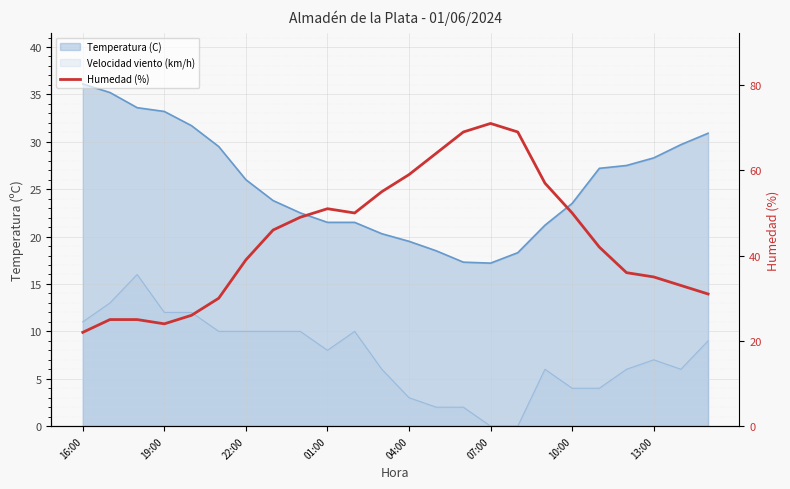

Reading left to right, extract all data points from this chart.

22	25	25	24	26	30	39	46	49	51	50	55	59	64	69	71	69	57	50	42	36	35	33	31